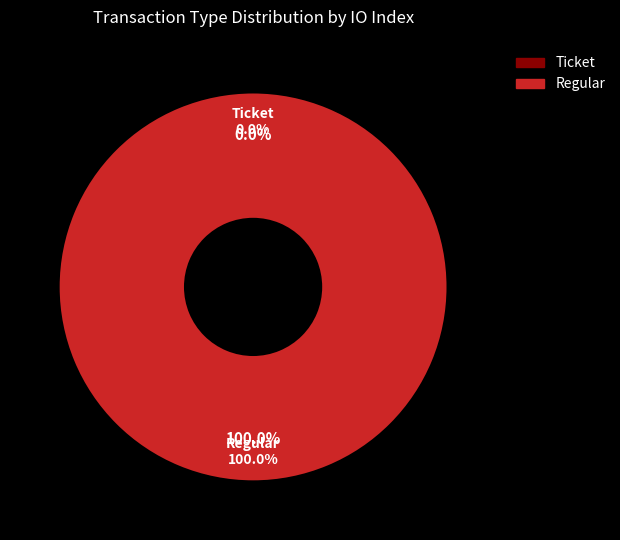

True or false: Ticket accounts for 14% of the total.

False